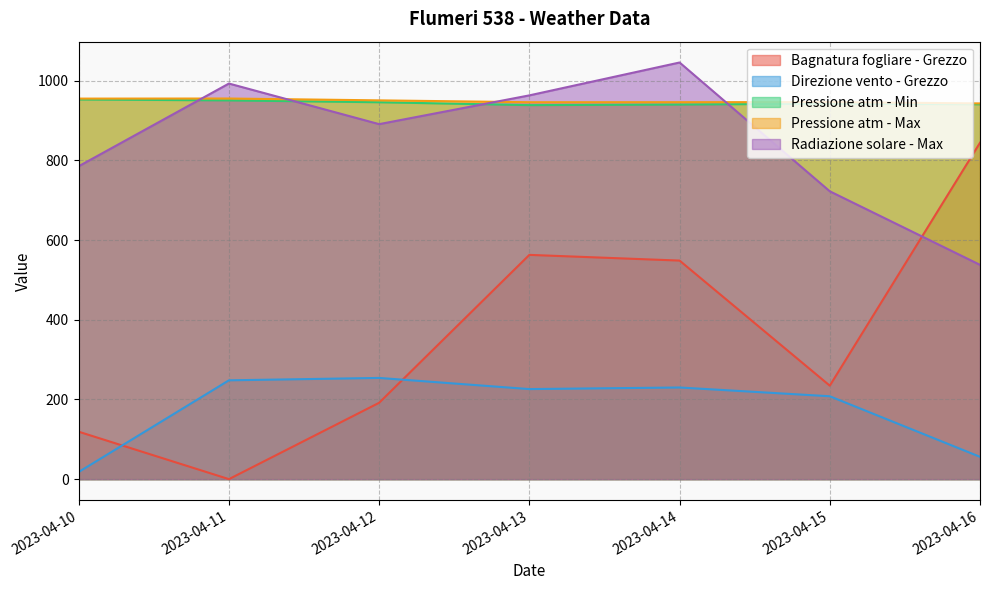

How many lines are shown in the chart?

5